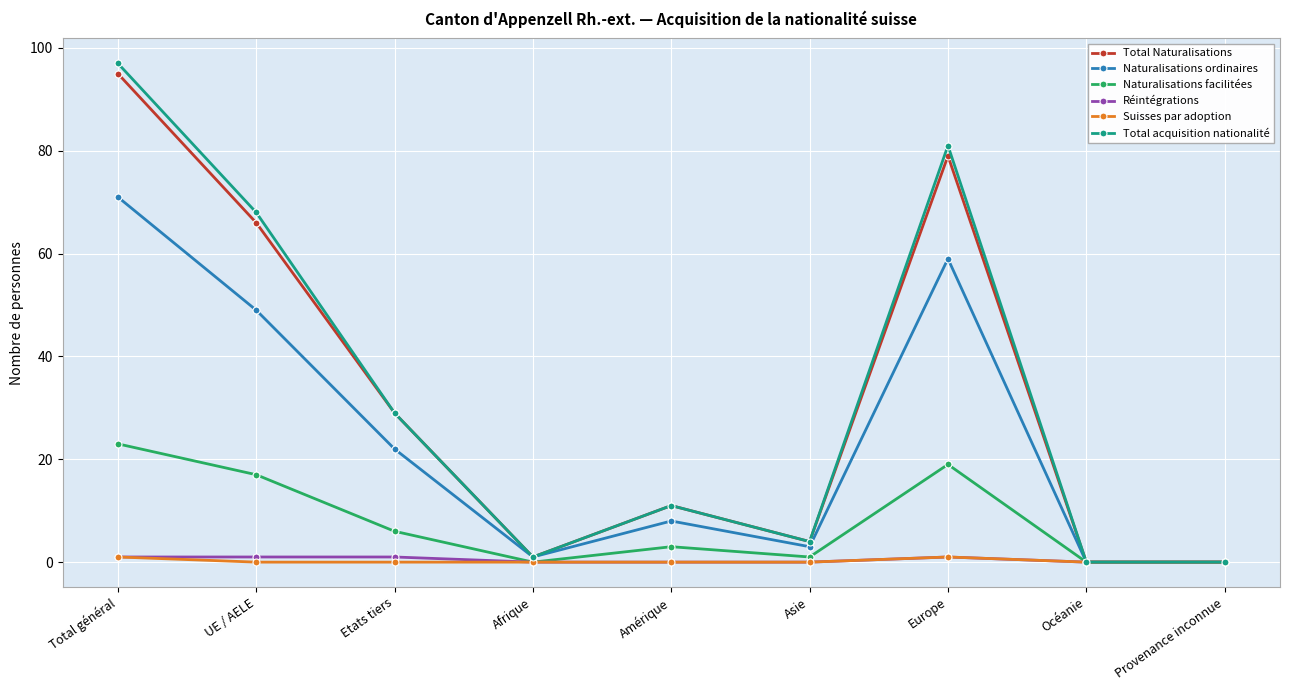

At which label does Naturalisations ordinaires first exceed 8?

Total général